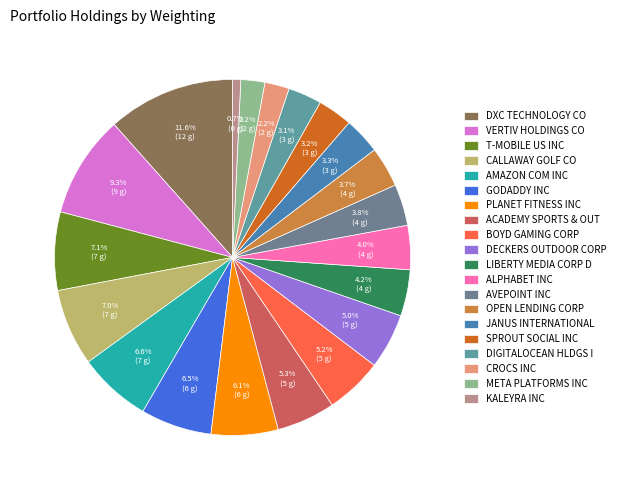

How many segments does this pie chart have?

20